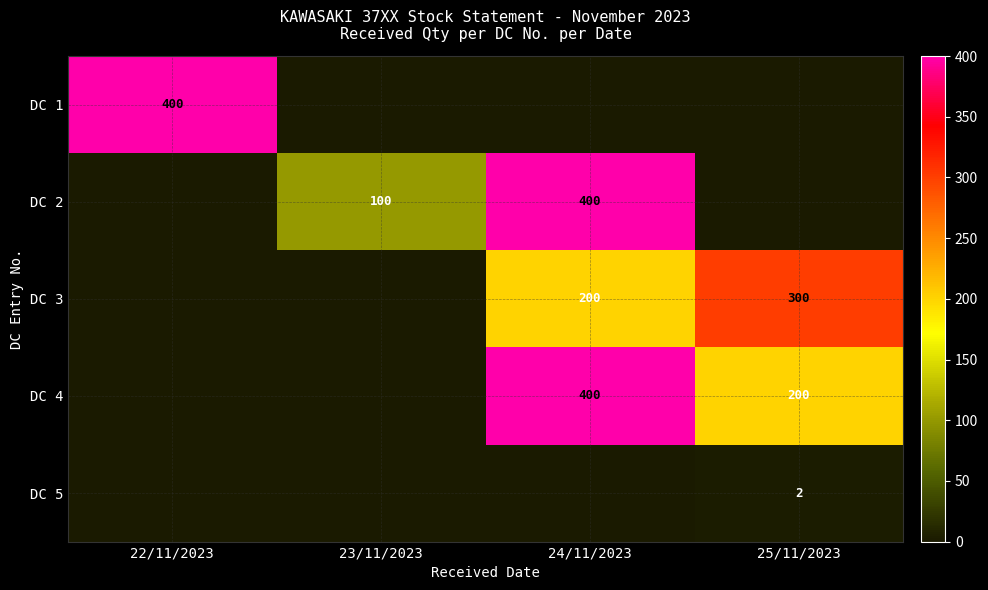

The value of DC 2 at 24/11/2023 is 170. True or false?

False